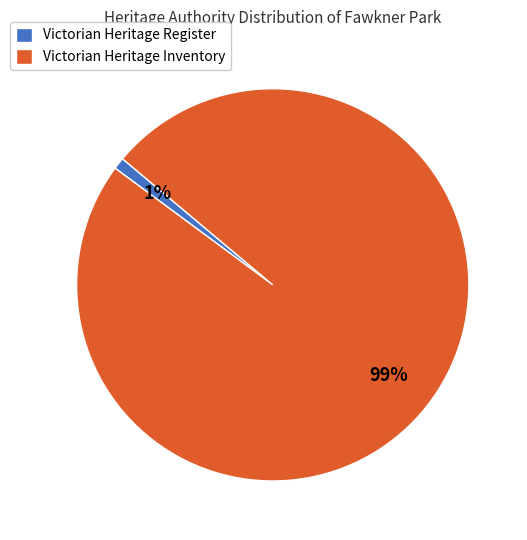

Combined, do Victorian Heritage Register and Victorian Heritage Inventory account for over 50%?

Yes